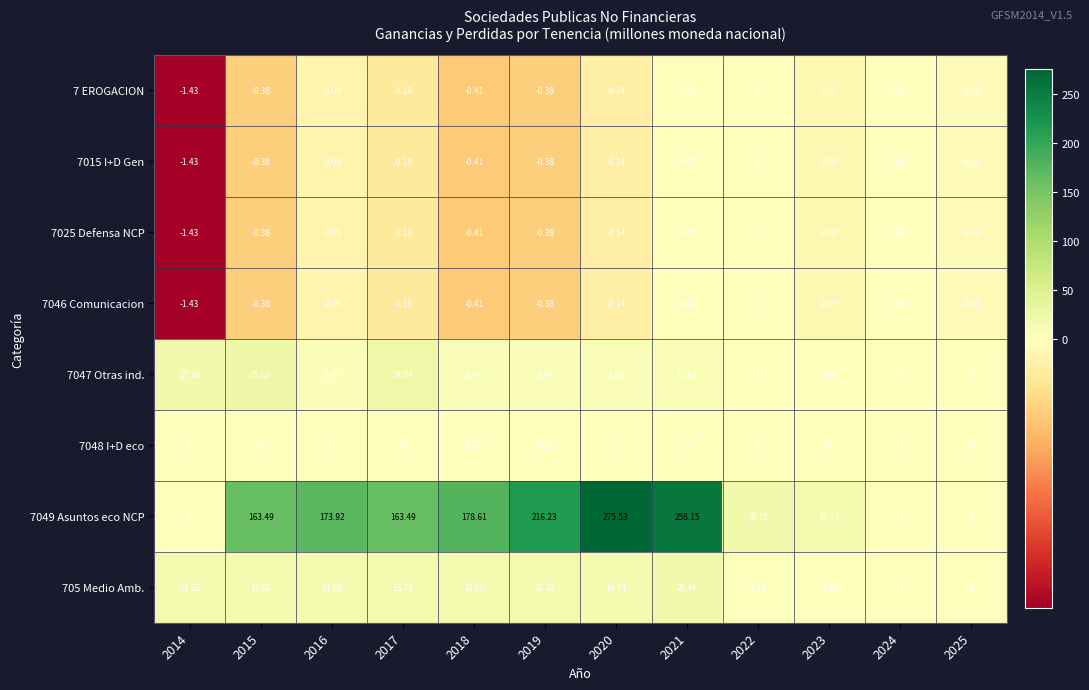

What is the total value across all series at 2016?

194.0